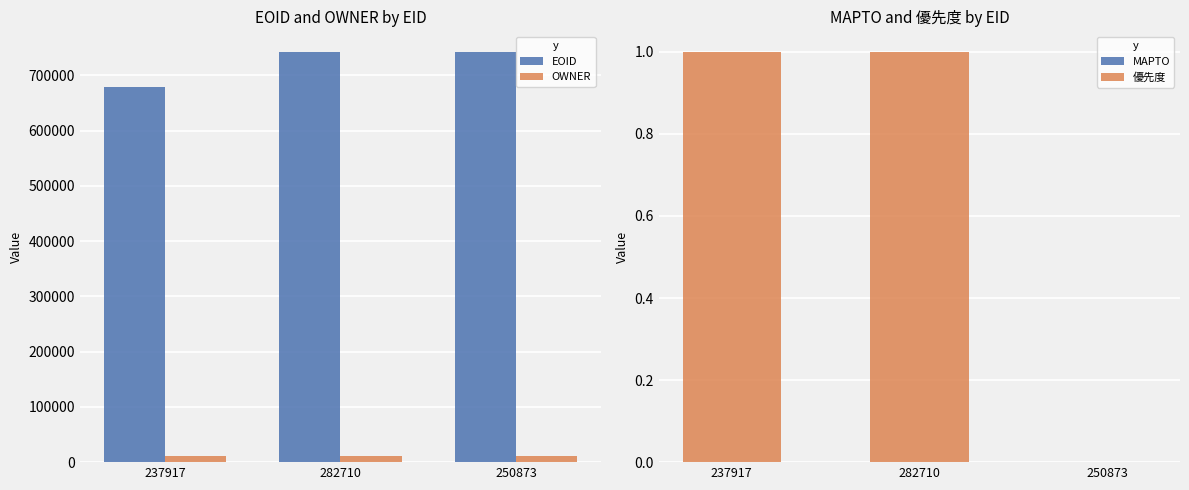

At how many categories does at least one series exceed 156122?

3